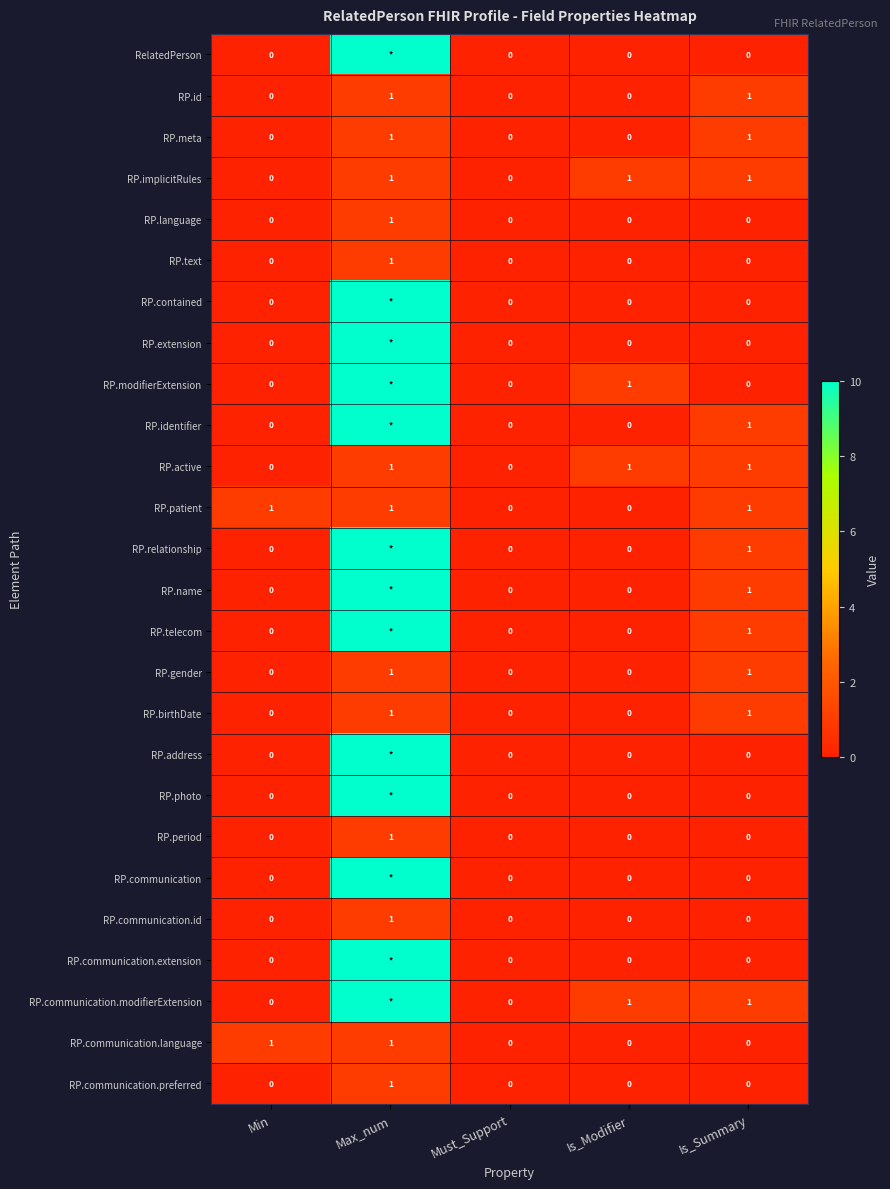

What is the total value across all series at Min?

2